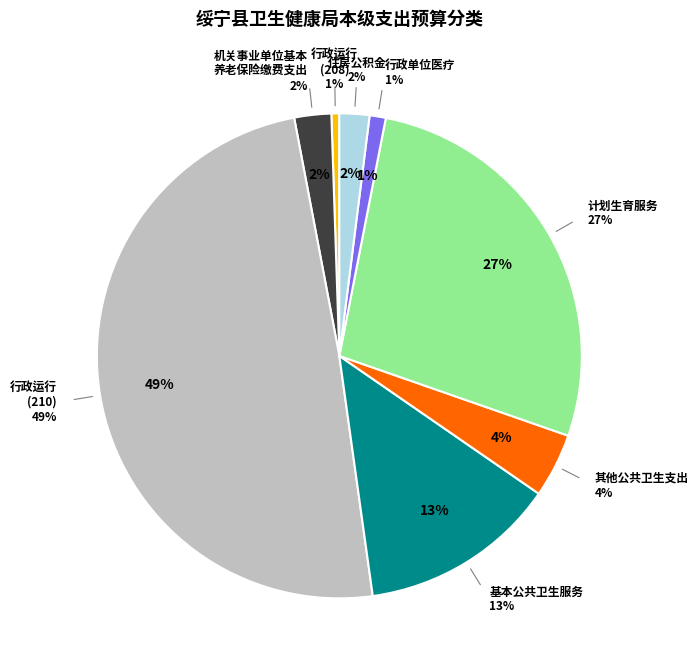

Is there a majority slice in this chart?

No